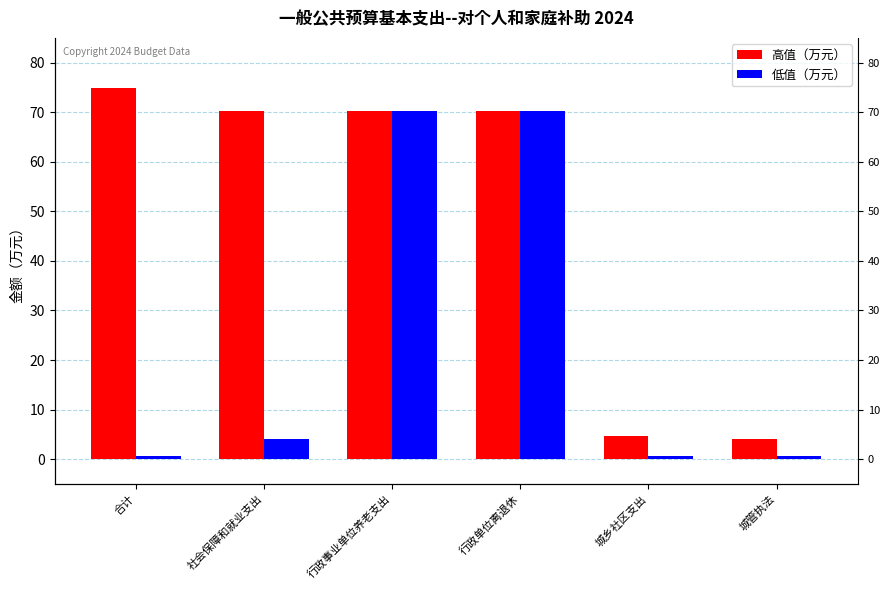

What is the value of the 高值（万元） bar at the 1st from the left?

74.8